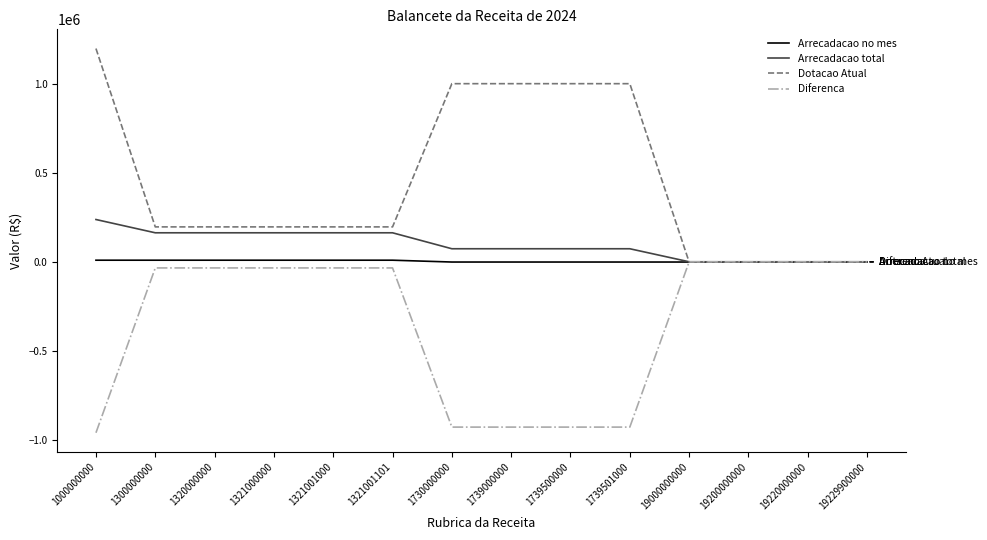

How many lines are shown in the chart?

4